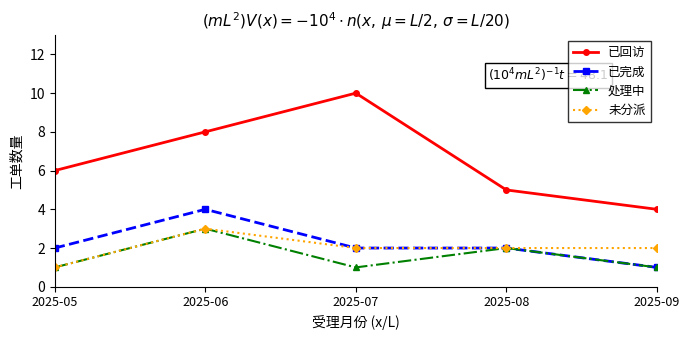

Reading left to right, list all the values displayed in this chart.

已回访: 2025-05=6	2025-06=8	2025-07=10	2025-08=5	2025-09=4
已完成: 2025-05=2	2025-06=4	2025-07=2	2025-08=2	2025-09=1
处理中: 2025-05=1	2025-06=3	2025-07=1	2025-08=2	2025-09=1
未分派: 2025-05=1	2025-06=3	2025-07=2	2025-08=2	2025-09=2